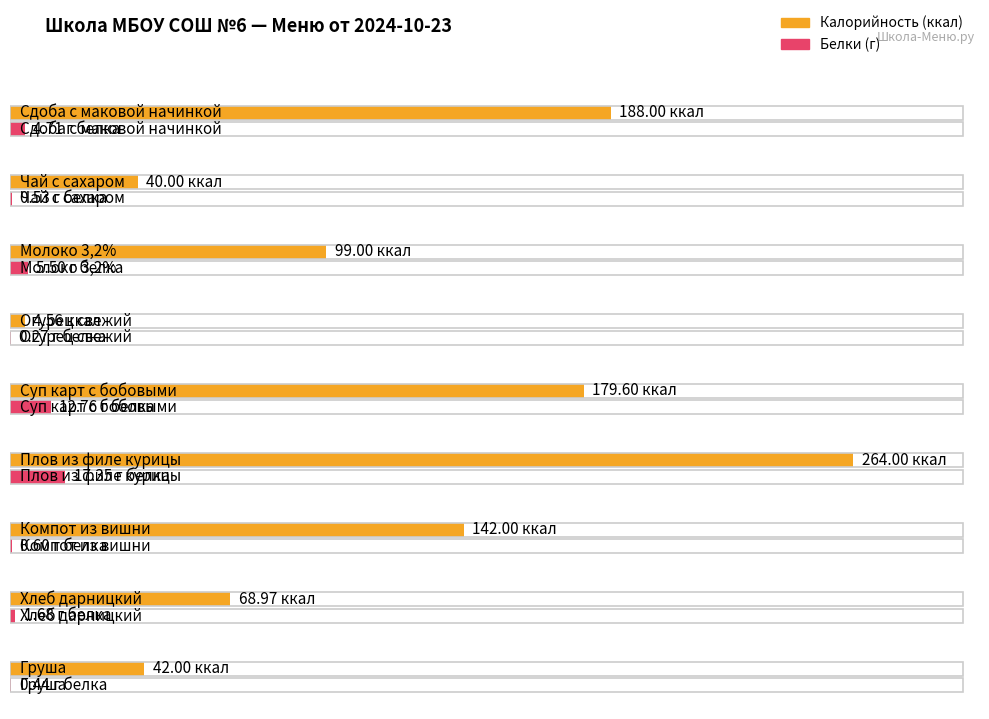

At which label does Белки reach its minimum?

Огурец свежий